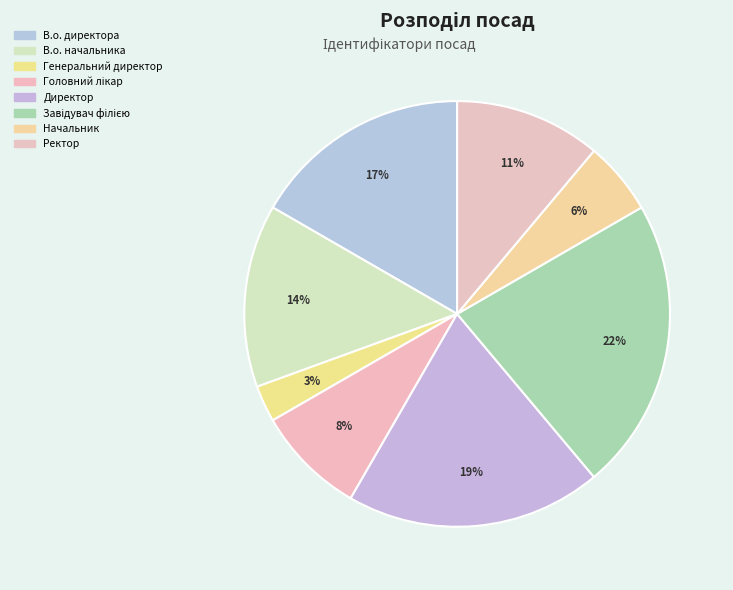

How many slices are in this pie chart?

8